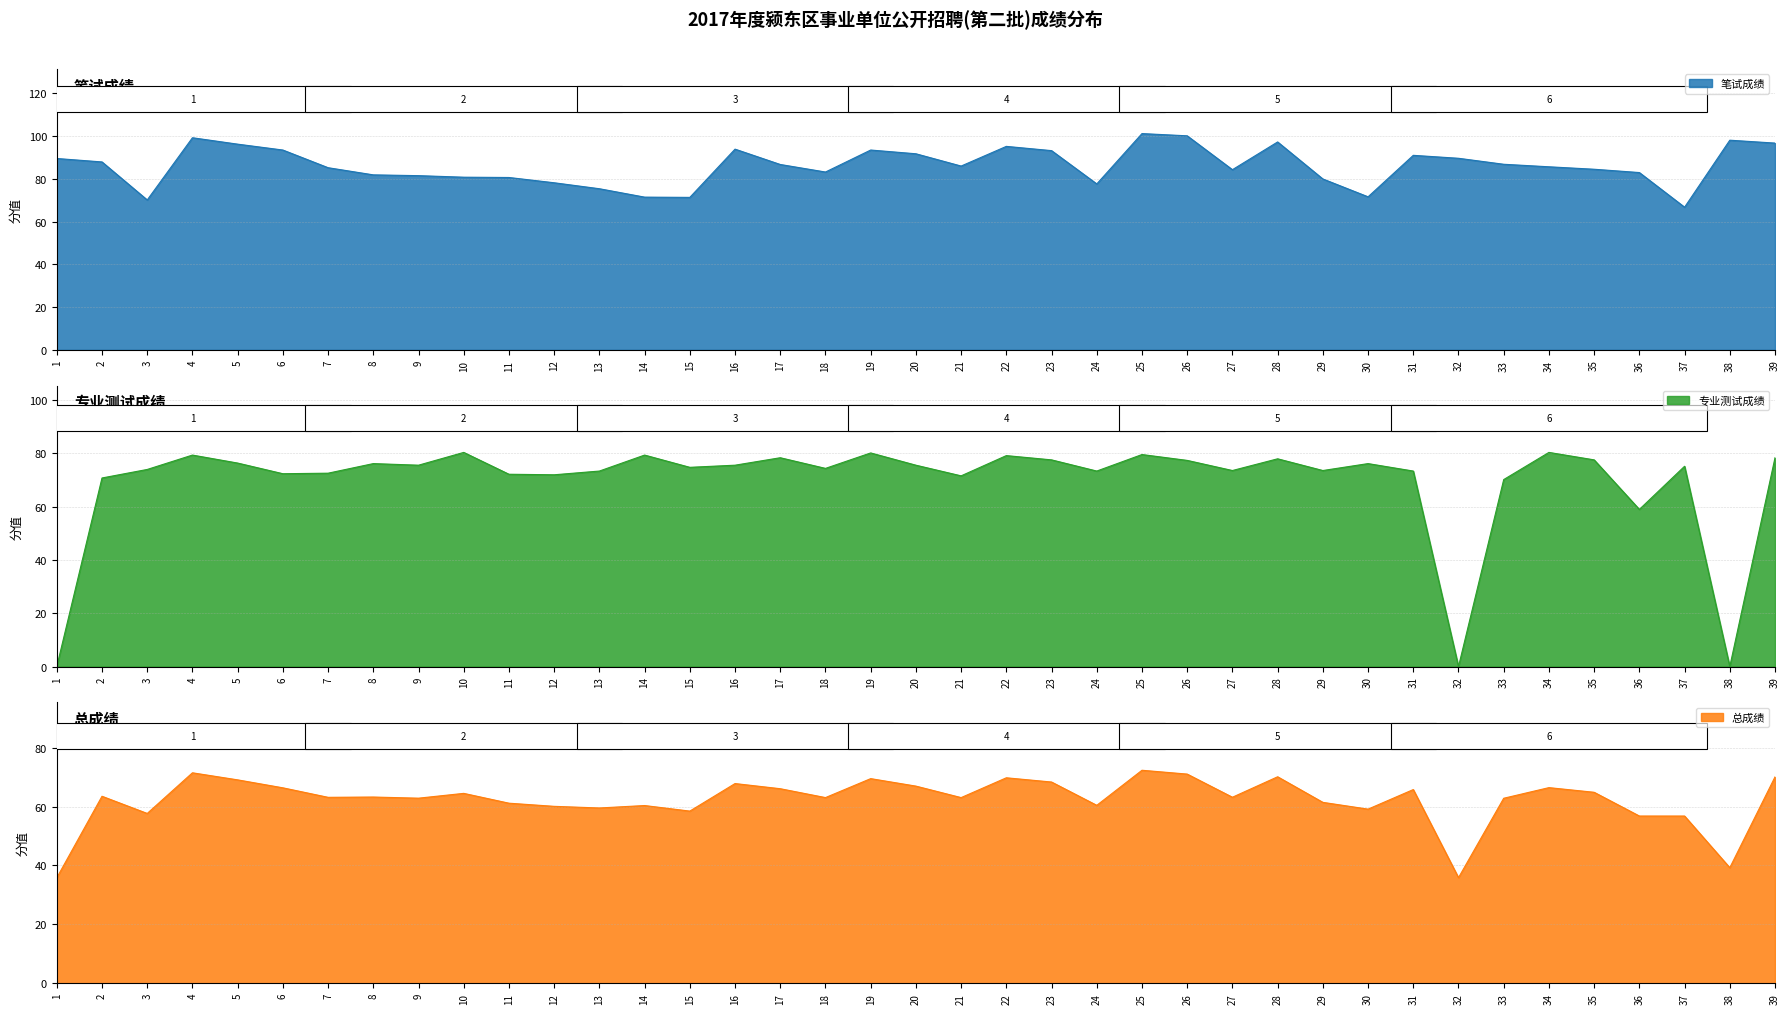

Reading left to right, transcribe all the data shown in this chart.

笔试成绩: 89.5	87.9	70.1	99.2	96.2	93.5	85.2	81.9	81.5	80.8	80.7	78.2	75.4	71.5	71.3	93.9	86.7	83.2	93.5	91.8	86.0	95.2	93.2	77.6	101.2	100.2	84.3	97.3	80.0	71.6	91.0	89.6	86.8	85.7	84.5	83.0	66.8	98.1	96.8
专业测试成绩: 0.0	70.8	74.0	79.4	76.4	72.4	72.6	76.2	75.6	80.4	72.2	72.0	73.4	79.4	74.8	75.6	78.4	74.4	80.2	75.6	71.6	79.2	77.6	73.4	79.6	77.4	73.6	78.0	73.6	76.2	73.4	0.0	70.2	80.4	77.6	59.0	75.2	0.0	78.4
总成绩: 35.8	63.5	57.7	71.5	69.1	66.4	63.1	63.2	62.8	64.5	61.1	60.1	59.5	60.3	58.5	67.8	66.1	63.0	69.5	66.9	63.0	69.8	68.3	60.4	72.3	71.0	63.2	70.1	61.4	59.1	65.8	35.9	62.8	66.4	64.8	56.8	56.8	39.2	70.1